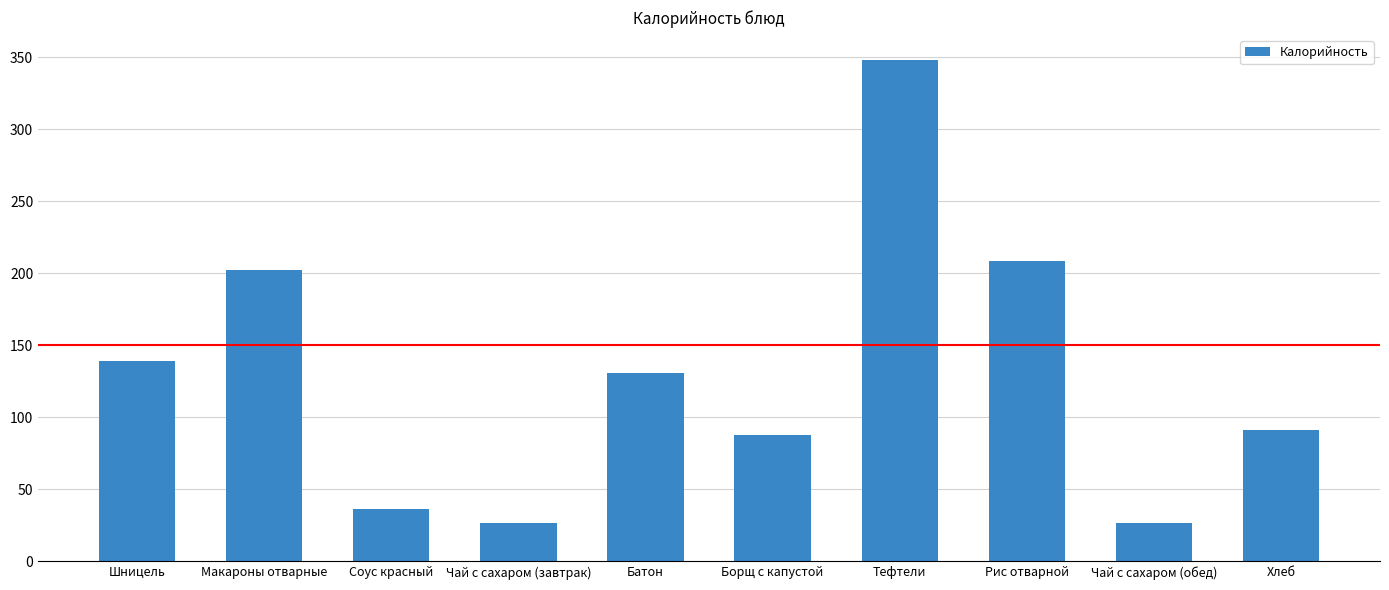

What is the difference between the maximum and minimum values?

321.2